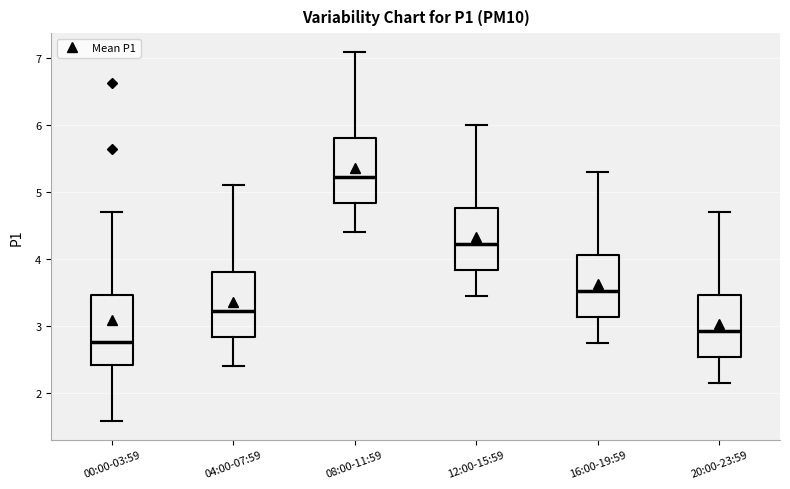

Reading left to right, read every box against the y-axis: the position of its median line, the range the box covers, and the ends of its whiskers. The values are not printed on the chart, so give them approximately, as read against the axis.

00:00-03:59: median 2.8, box 2.4 to 3.5, whiskers 1.6 to 4.7
04:00-07:59: median 3.2, box 2.8 to 3.8, whiskers 2.4 to 5.1
08:00-11:59: median 5.2, box 4.8 to 5.8, whiskers 4.4 to 7.1
12:00-15:59: median 4.2, box 3.8 to 4.8, whiskers 3.5 to 6.0
16:00-19:59: median 3.5, box 3.1 to 4.1, whiskers 2.8 to 5.3
20:00-23:59: median 2.9, box 2.5 to 3.5, whiskers 2.2 to 4.7